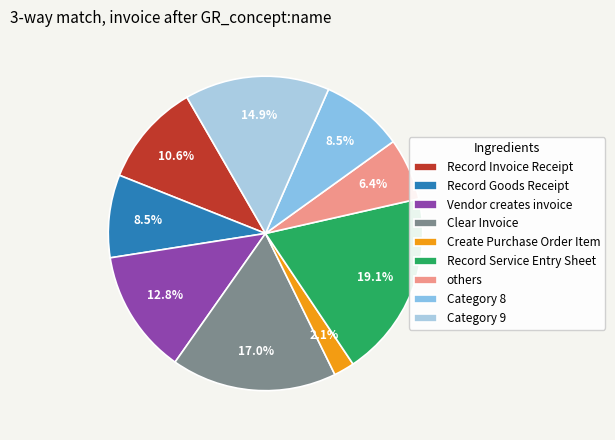

Count the number of slices in the pie.

9